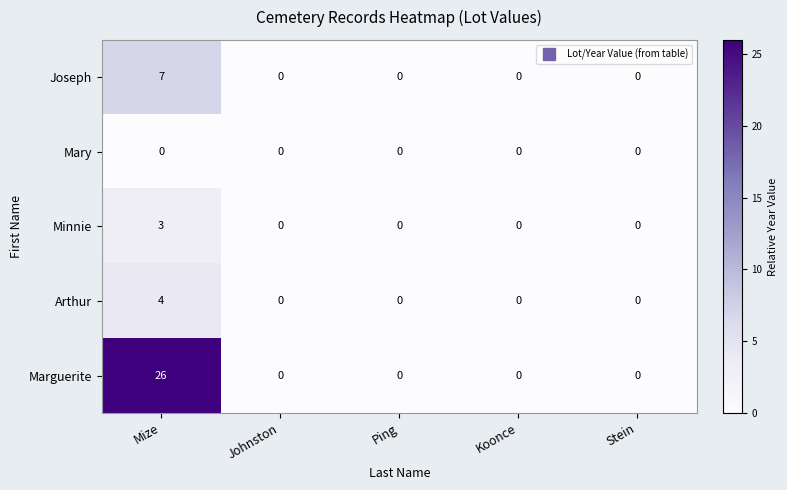

What is the maximum value shown in the chart?

26